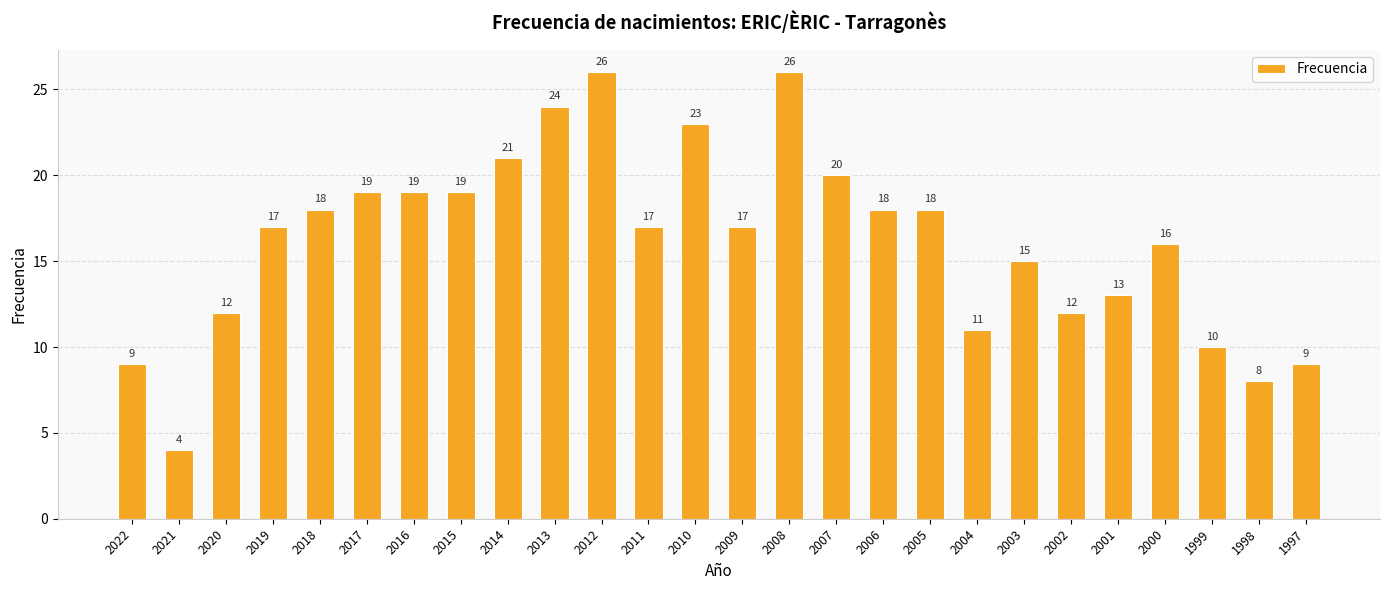

Are the bars horizontal?

No